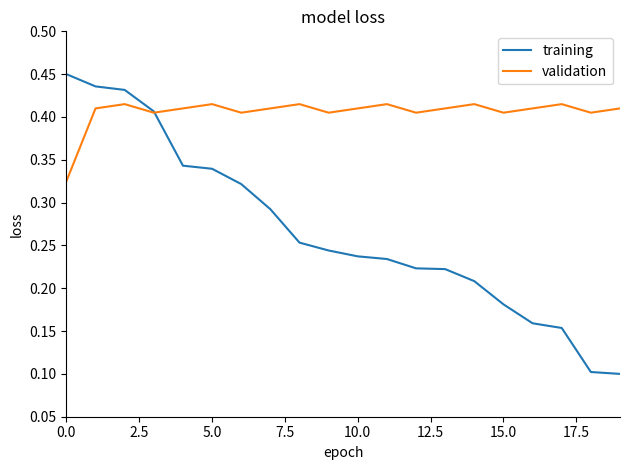

Which series has the widest spread of values?

training